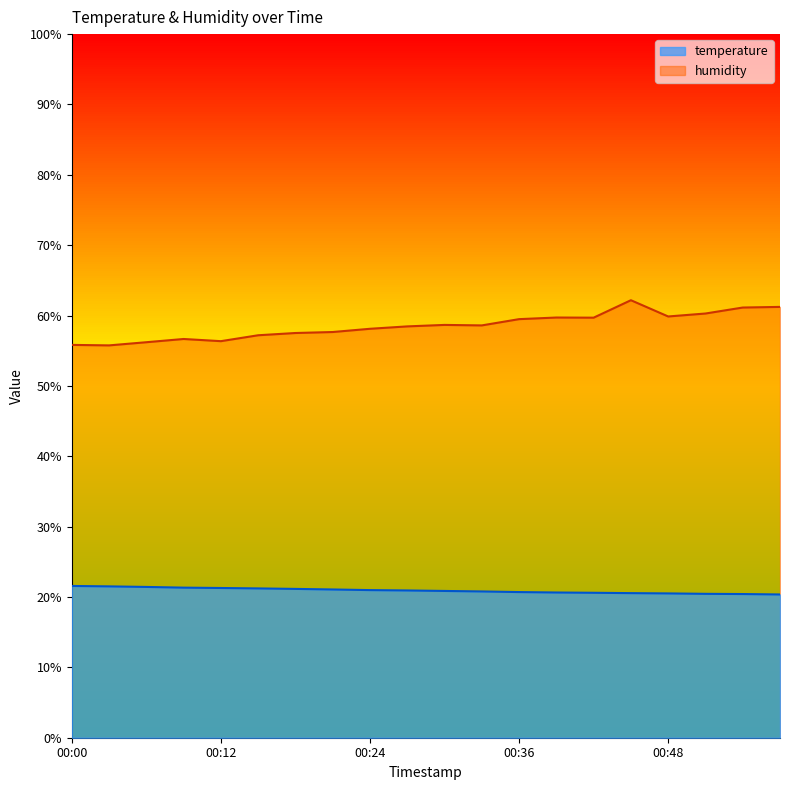

What is the maximum value shown in the chart?

62.2